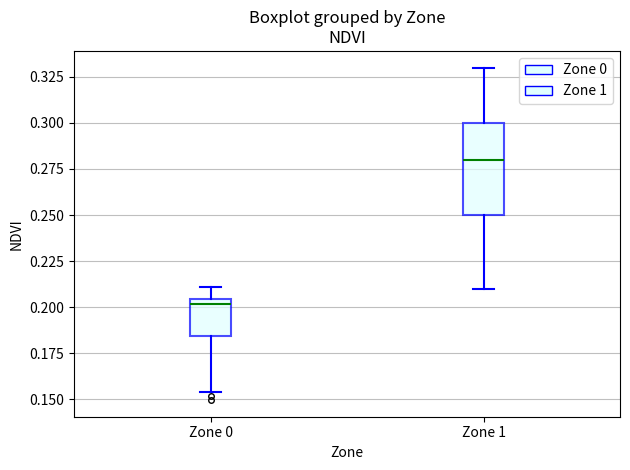

Where does the upper whisker of the box for Zone 0 end on the y-axis? The values are not printed on the chart, so give them approximately, as read against the axis.

0.210